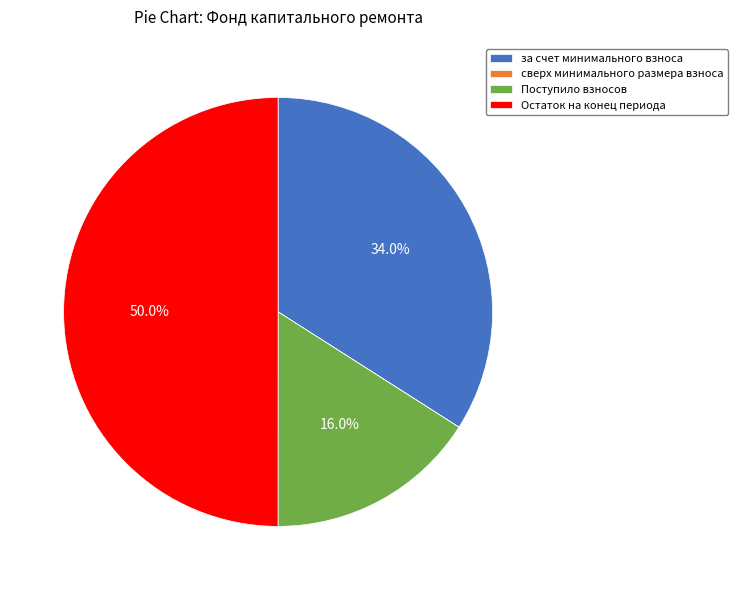

What is the largest slice in the pie chart?

Остаток на конец периода